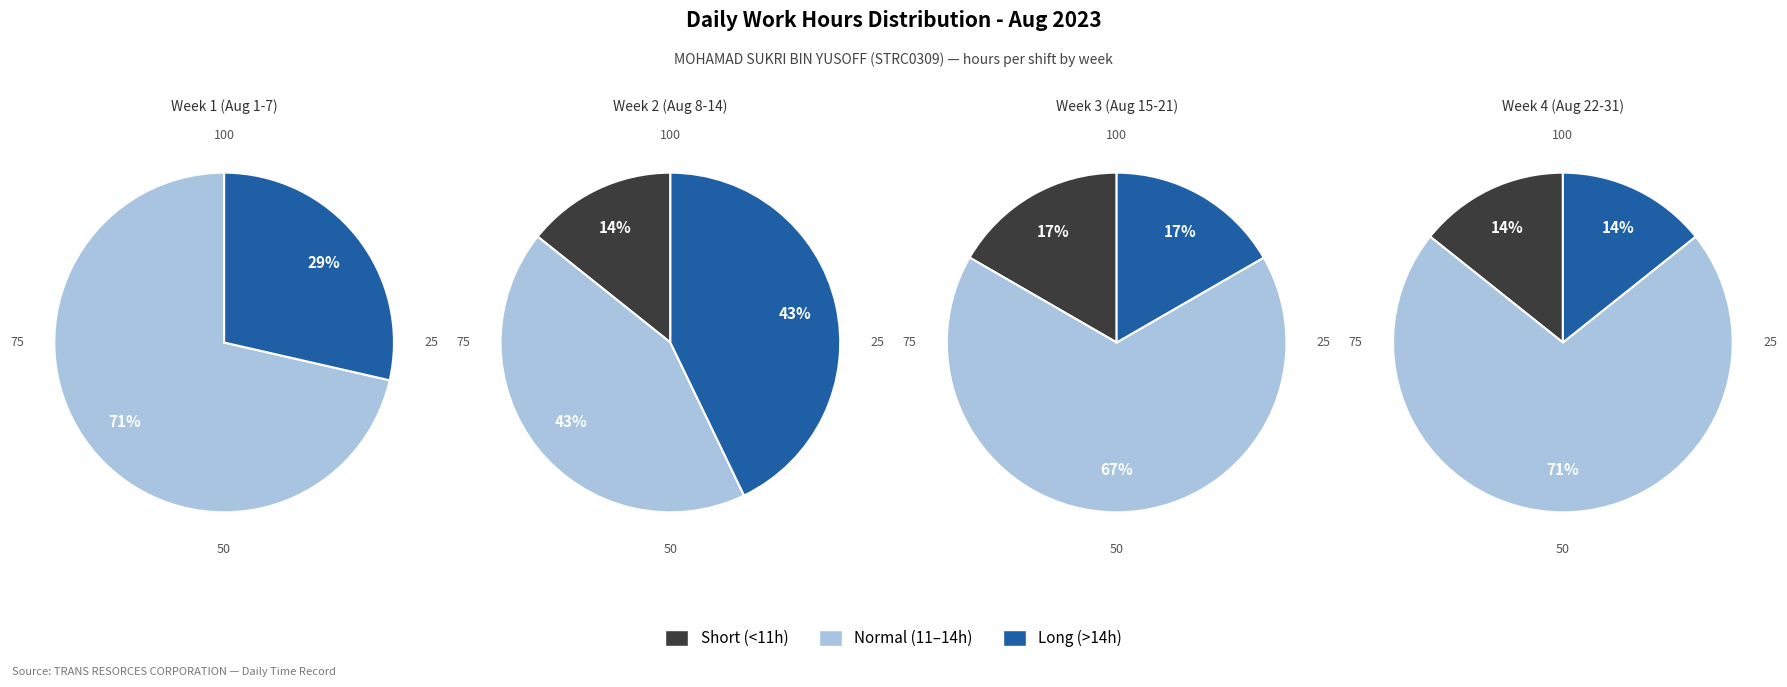

The 4 slice represents 14% of the pie. True or false?

False